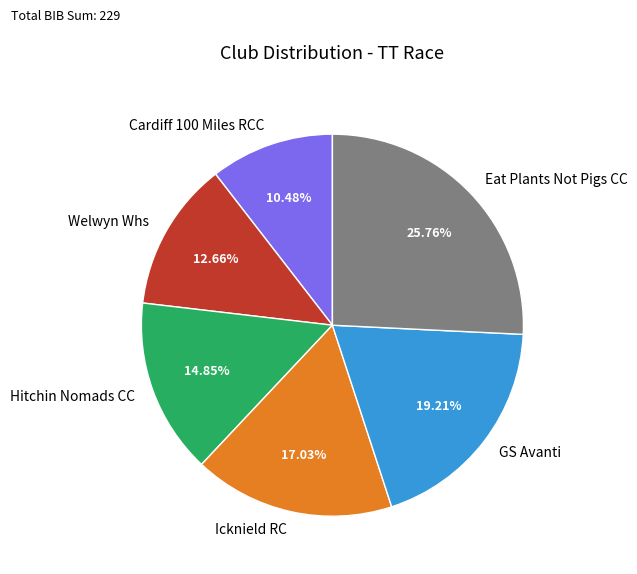

To the nearest percent, what is the average slice percentage?

17%